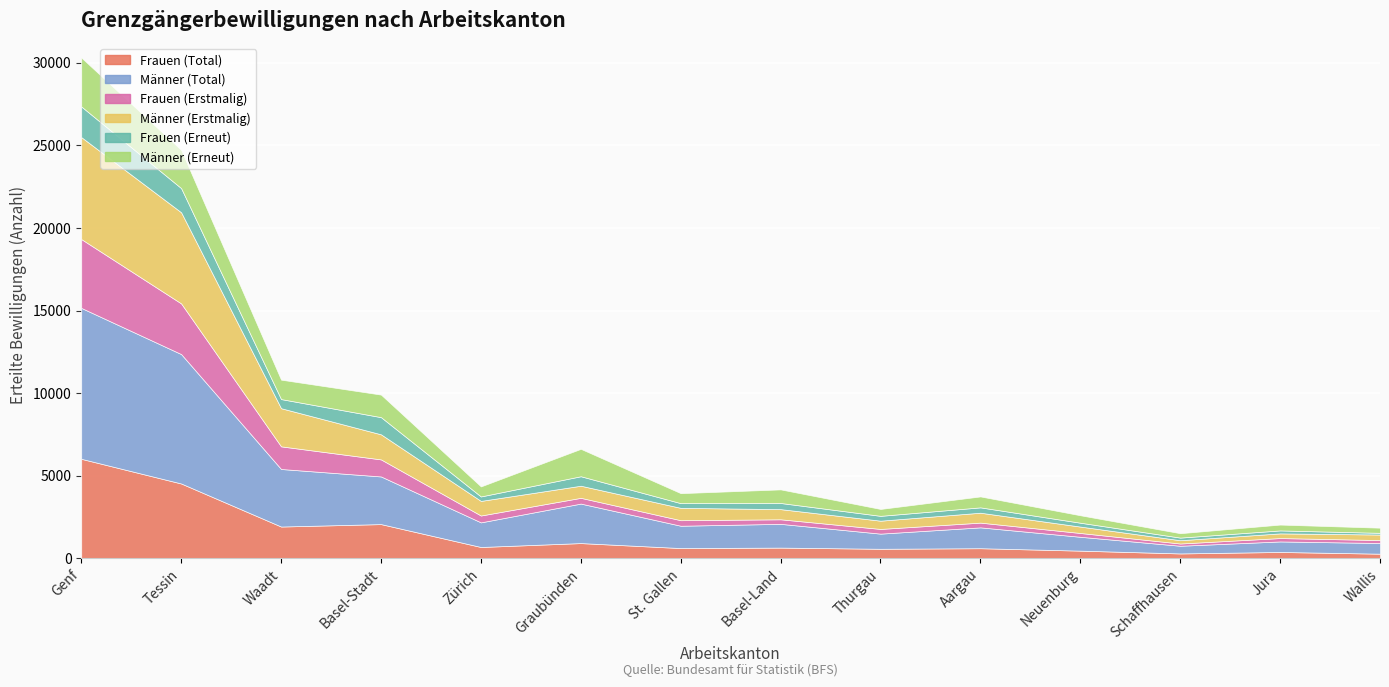

True or false: Männer (Erneut) has more than 0 interior local peaks.

True